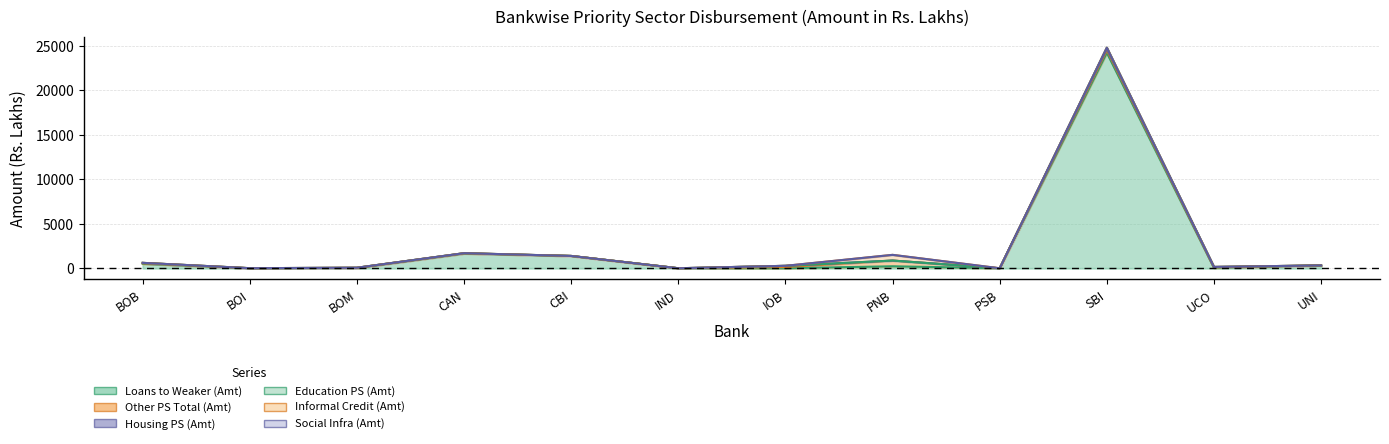

True or false: Informal Credit (Amt) has a value of 0.0 at BOB.

True